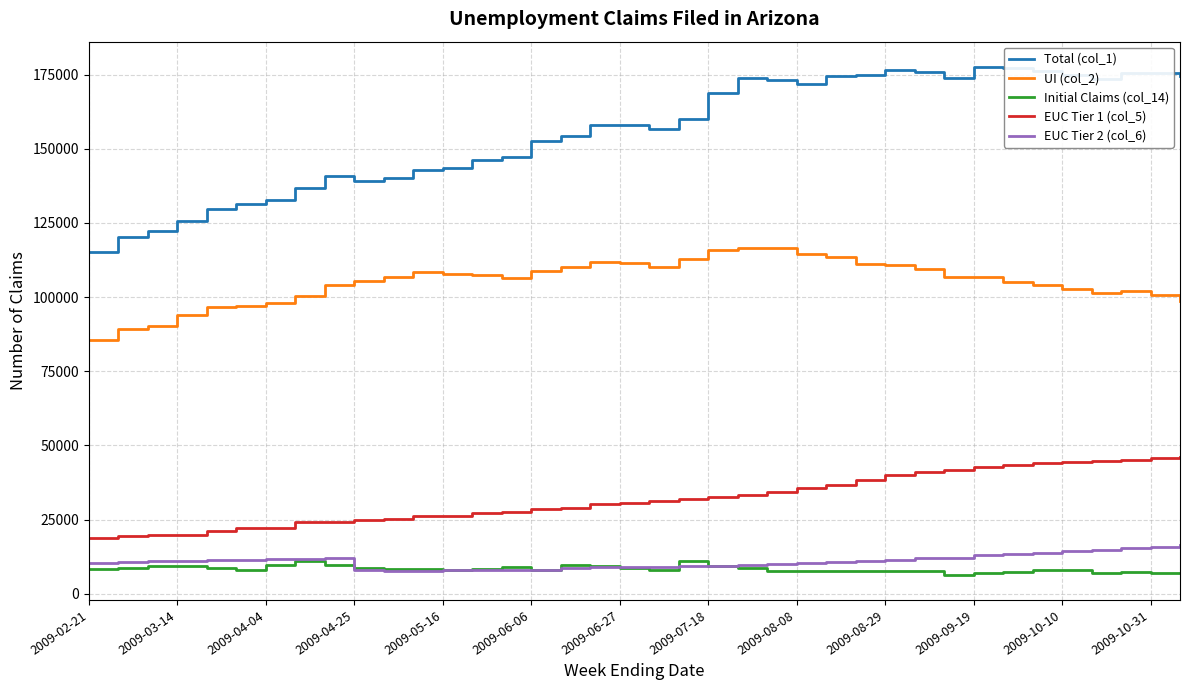

What is the sum of all EUC Tier 2 (col_6) values?

414993